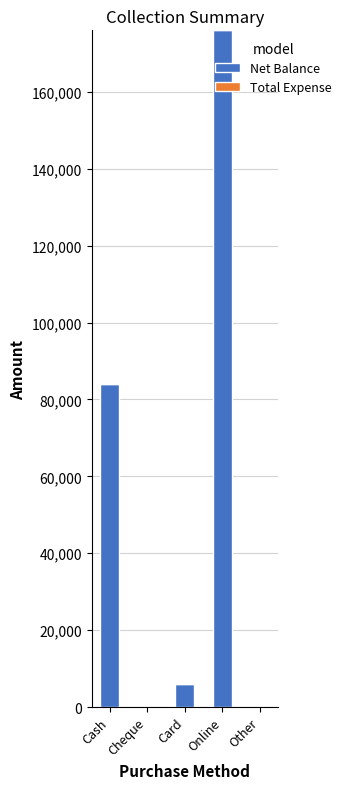

Reading left to right, list all the values displayed in this chart.

Cash=84100	Cheque=0	Card=6000	Online=176000	Other=0